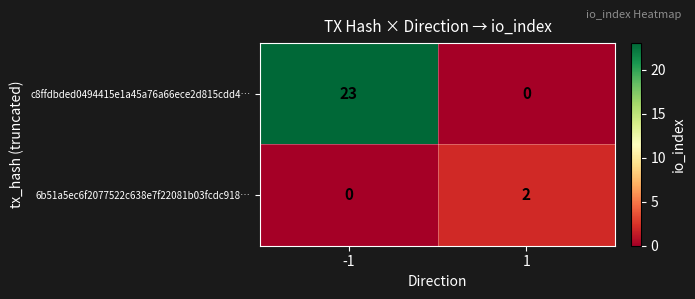

Which series has the largest total across all categories?

c8ffdbded0494415e1a45a76a66ece2d815cdd4…